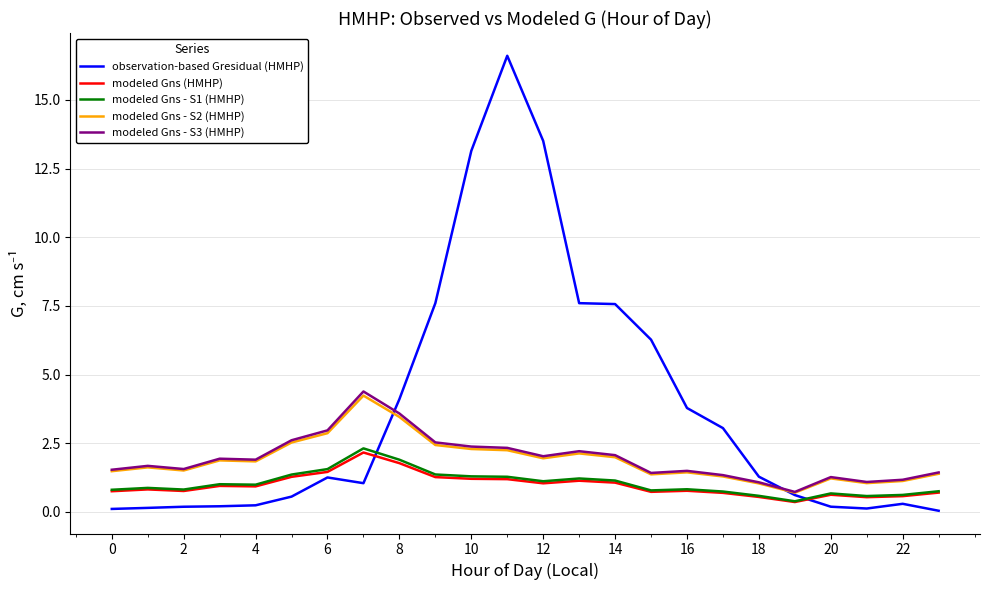

Which series has the largest total across all categories?

observation-based Gresidual (HMHP)